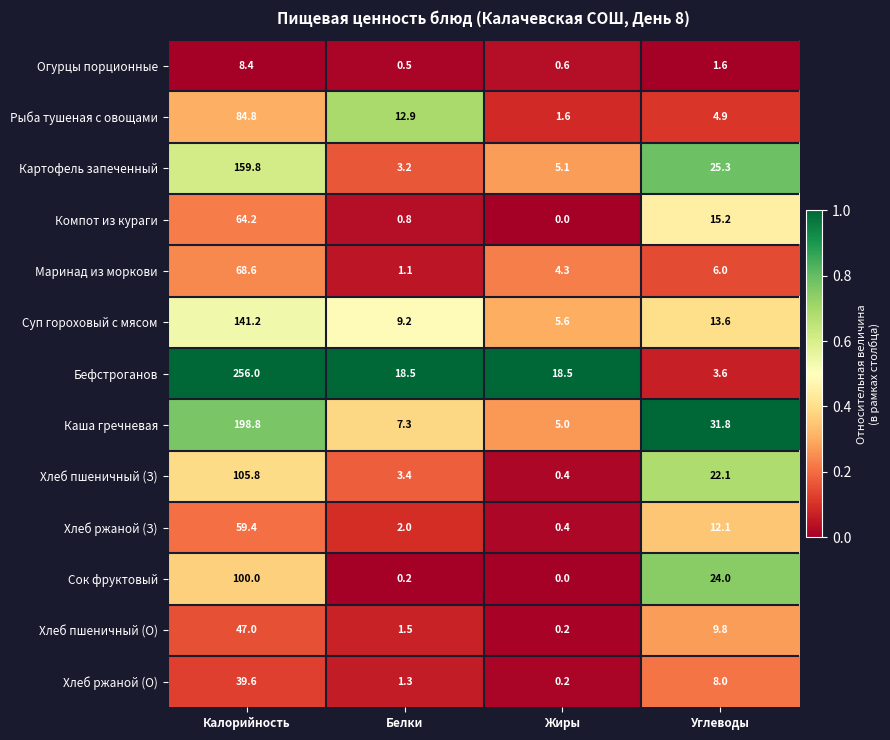

At how many categories does at least one series exceed 0?

4